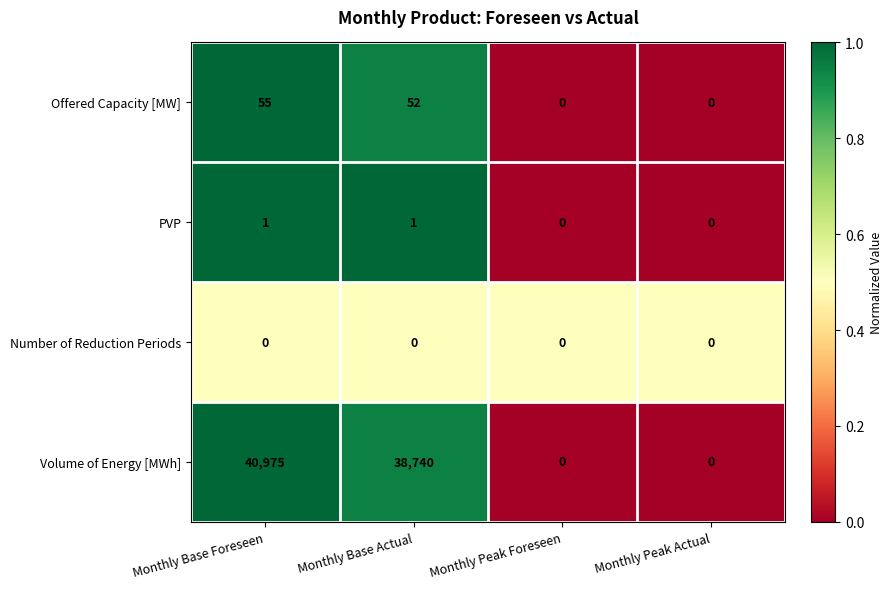

Which series has the widest spread of values?

Volume of Energy [MWh]